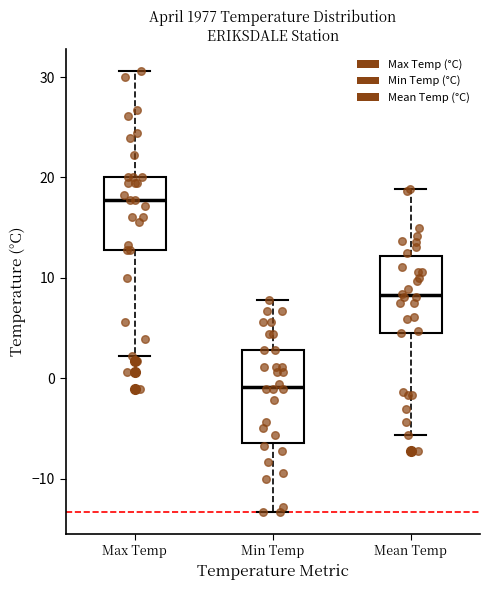

Which box's median line is the lowest?

Min Temp